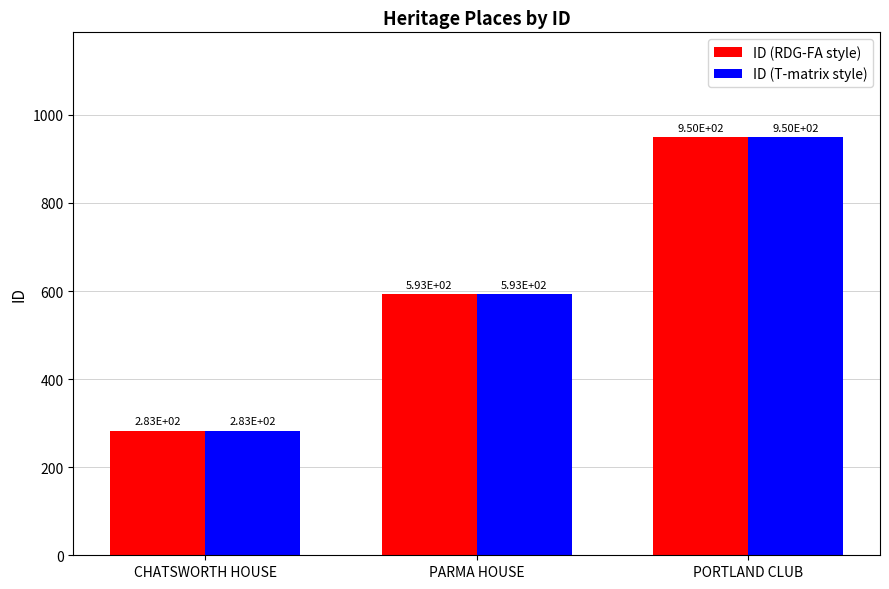

Does the chart contain any negative values?

No